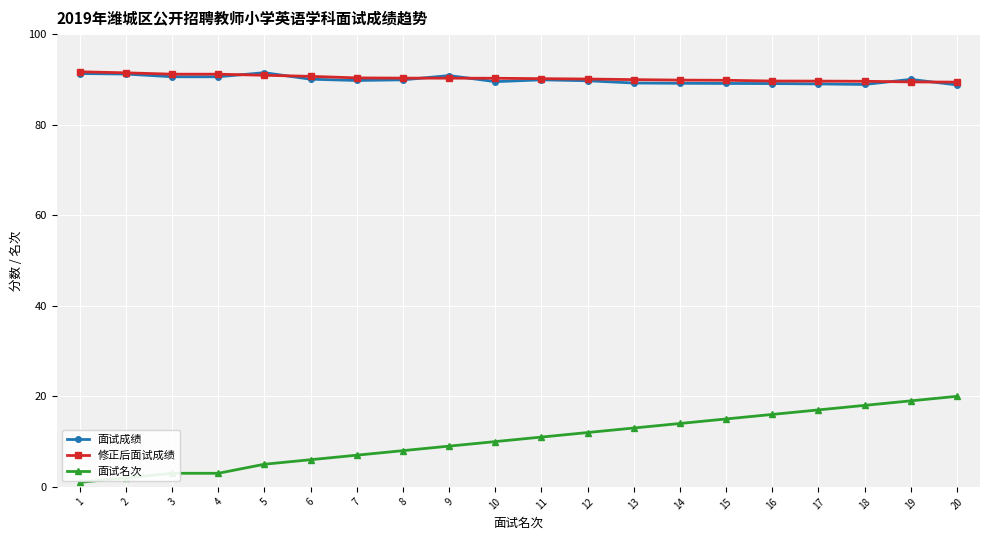

The value of 修正后面试成绩 at 17 is 42.8. True or false?

False